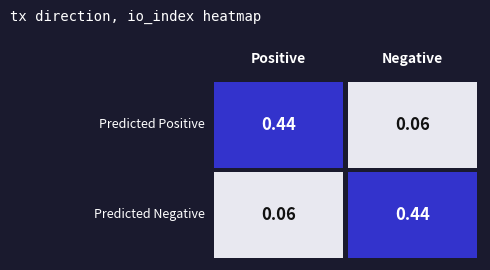

True or false: 9fe99be80df811cf862bfd82eda47af1fd1f73b has a value of 74 at io_index.

False